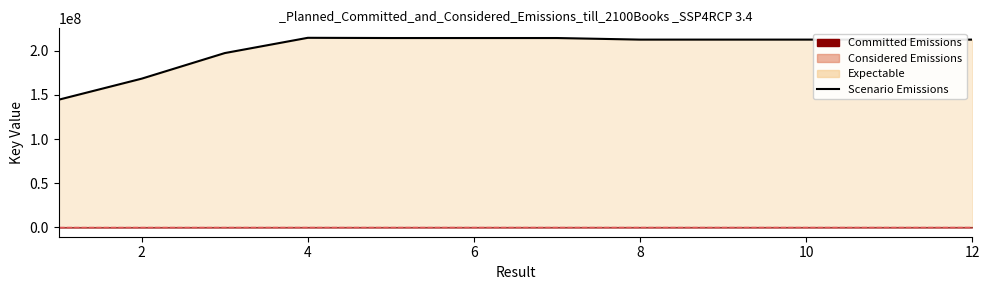

What is the difference between the values at 7 and 6?

371